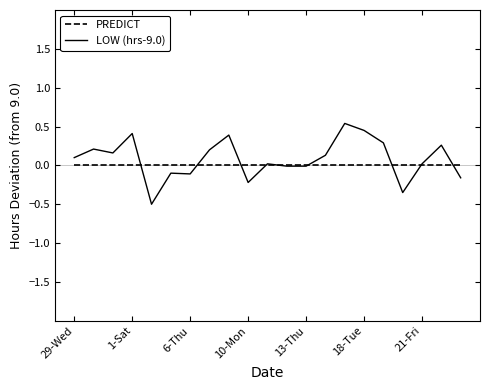

Which series has the widest spread of values?

LOW (hrs-9.0)